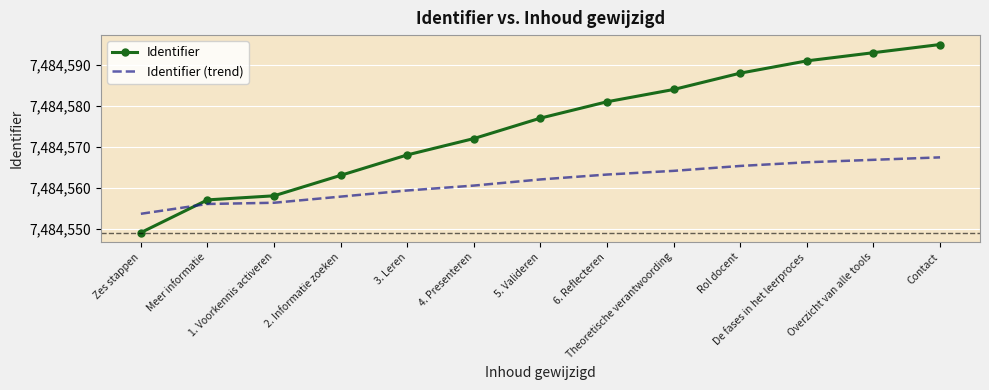

What is the lowest value of the Identifier series?

7484549.0